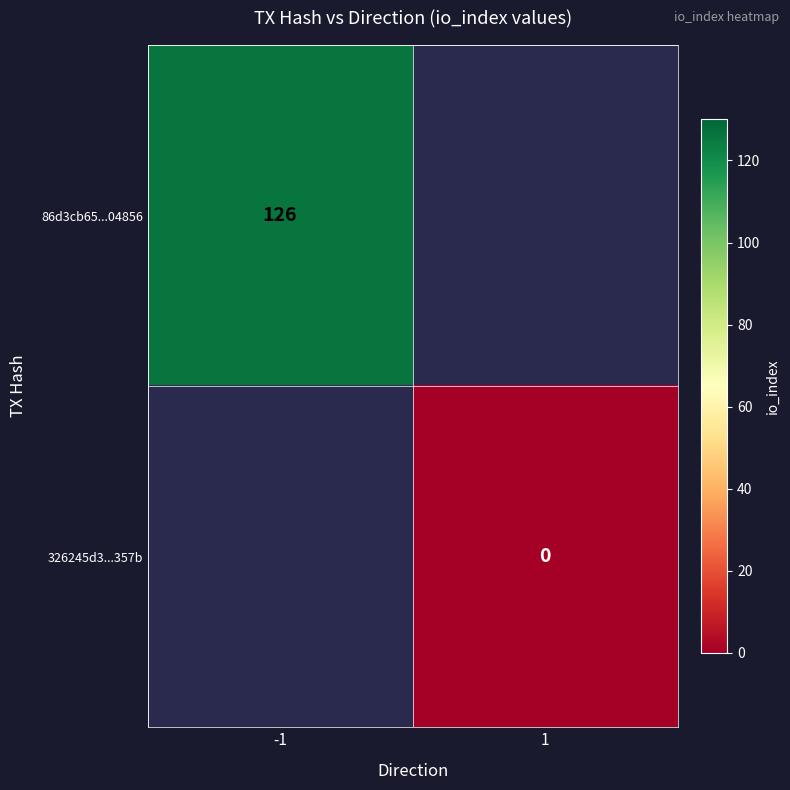

Is the value of 326245d3...357b at 1 greater than the value of 86d3cb65...04856 at -1?

No